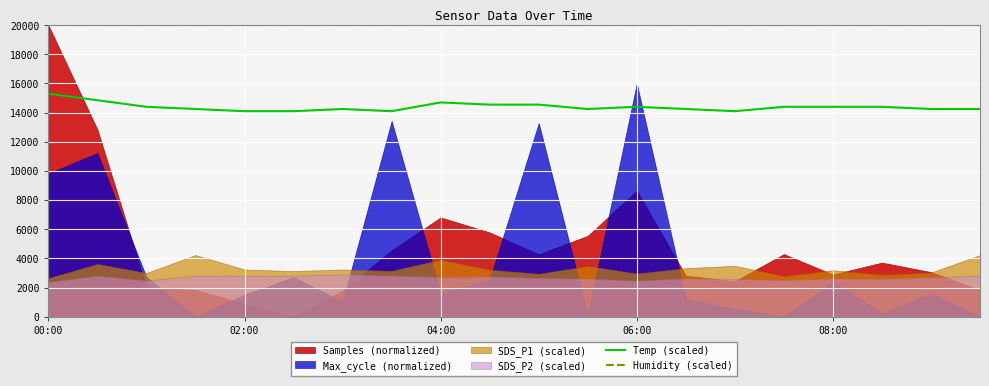

Is the value of Temp (scaled) at 13 greater than the value of Humidity (scaled) at 00:00?

No